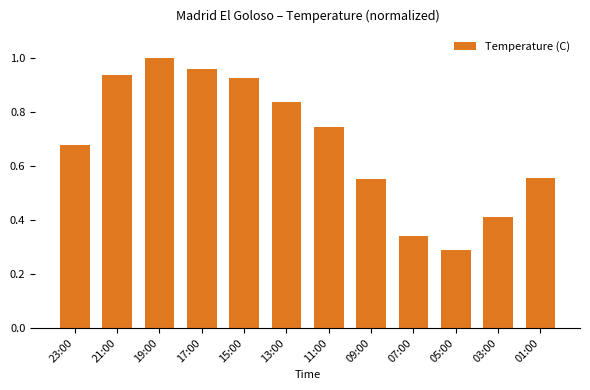

At which category does the chart reach its peak across all series?

19:00